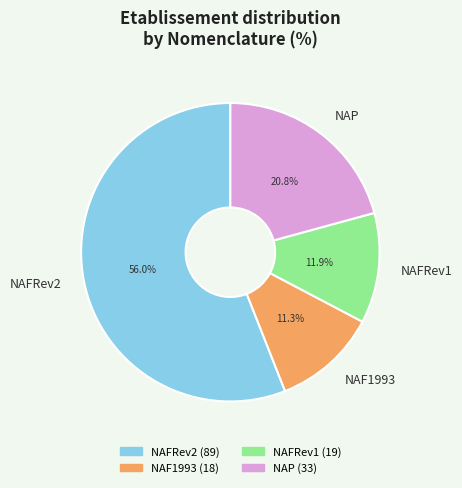

To the nearest percent, what percentage of the pie is NAFRev2?

56%